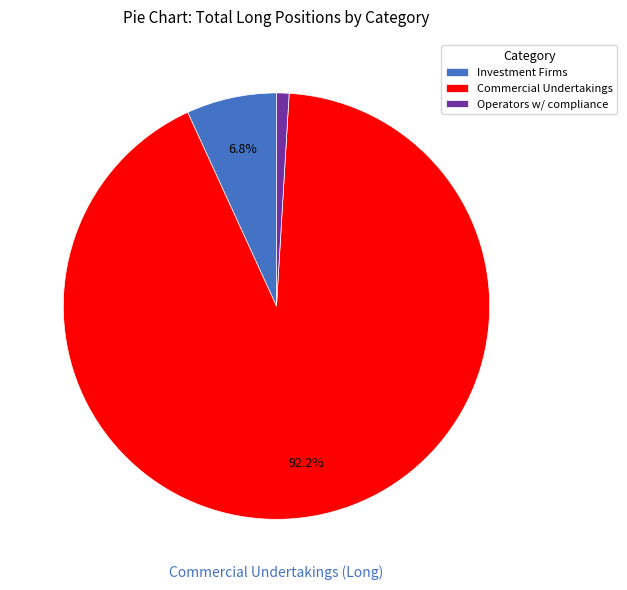

Rank the categories by value from highest to lowest.

Commercial Undertakings, Investment Firms, Operators w/ compliance